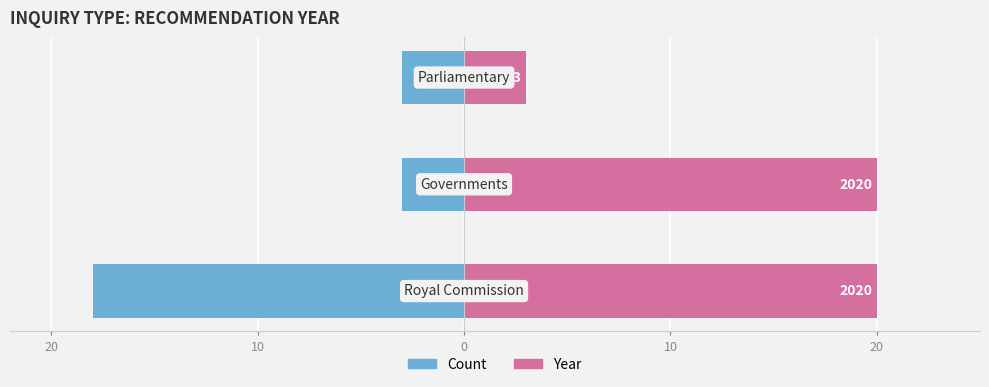

What is the value of the Count bar at the 1st from the left?

-18